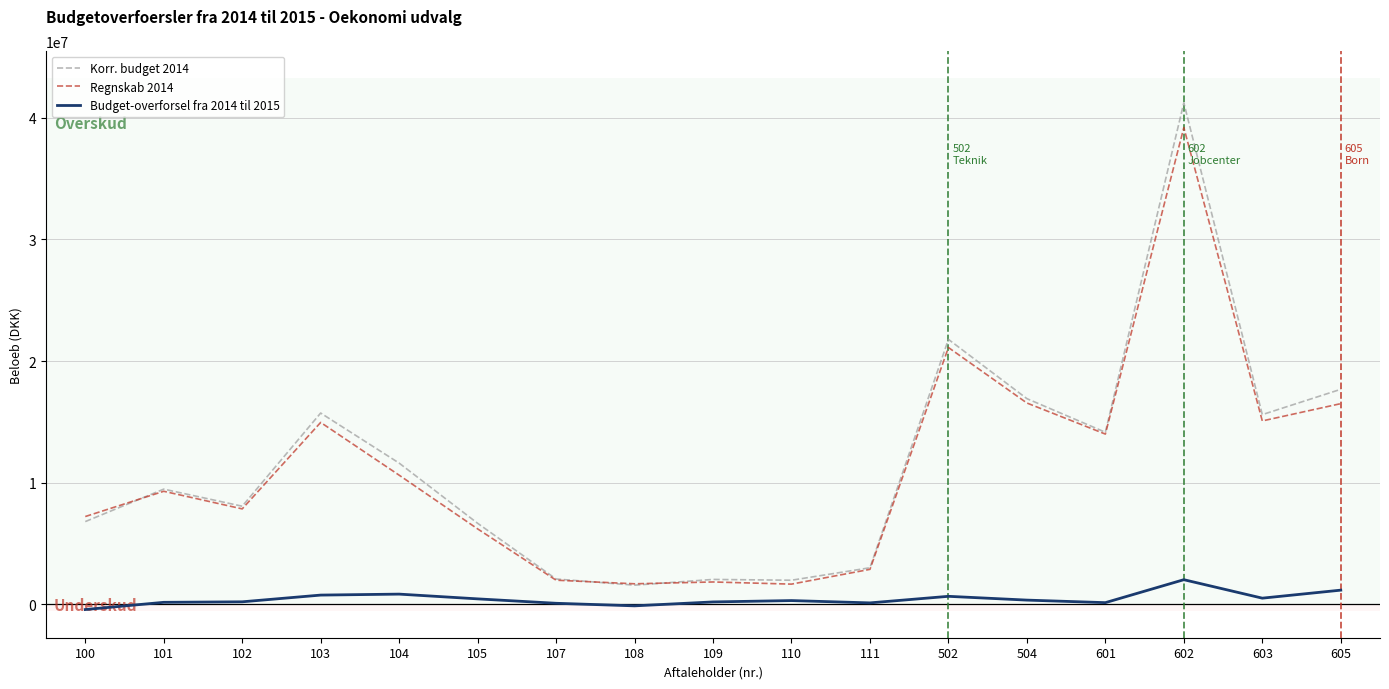

Is the value of Budget-overforsel fra 2014 til 2015 at 105 greater than the value of Regnskab 2014 at 104?

No